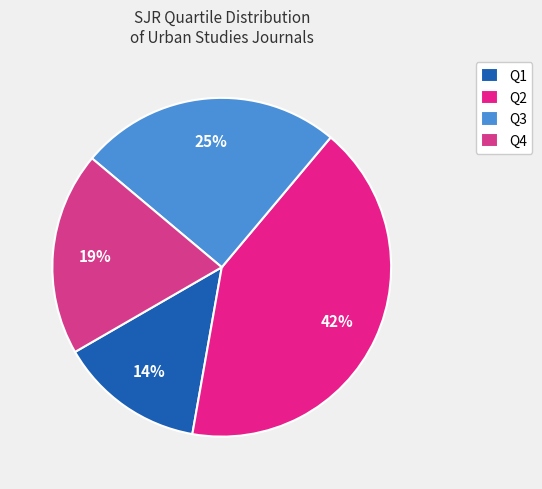

To the nearest percent, what is the difference between the Q3 and Q4 slice percentages?

6%